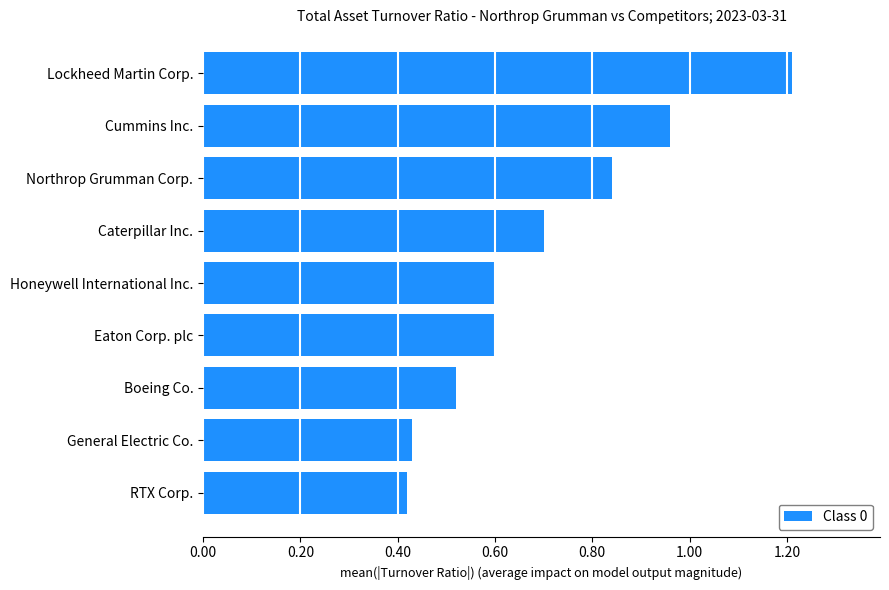

How many distinct data groups are displayed?

1